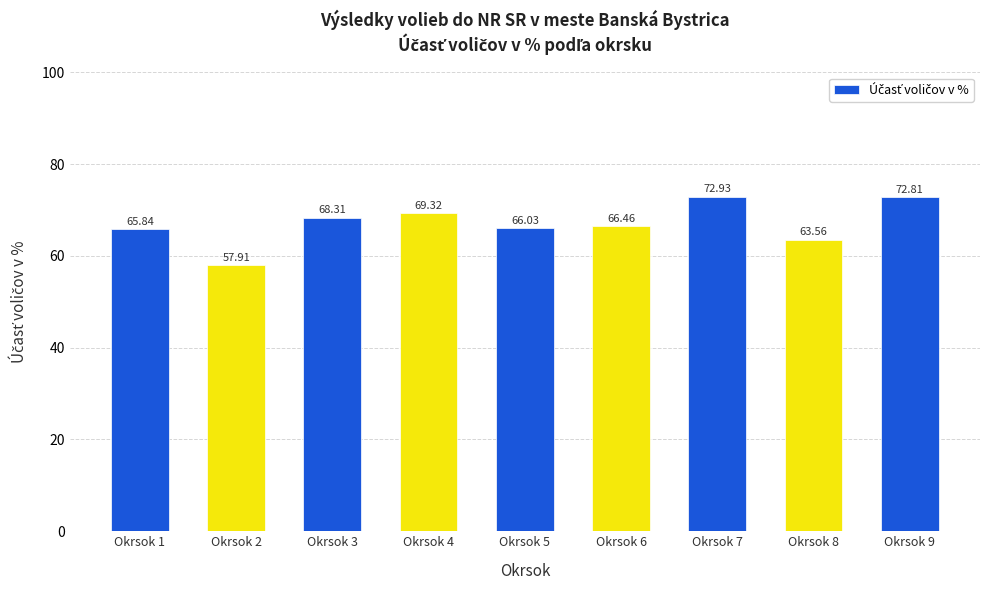

What is the difference between the second highest and minimum values?

14.9